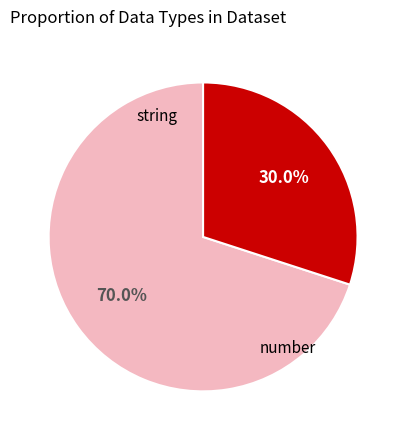

Is there a majority slice in this chart?

Yes